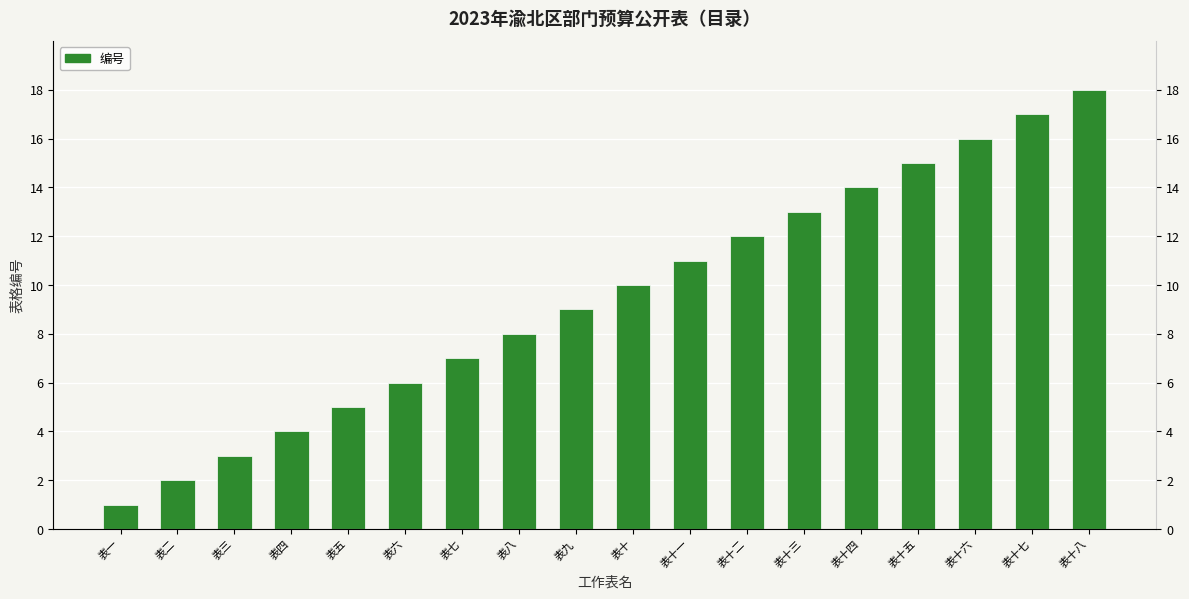

What is the label of the 11th bar from the right?

表八